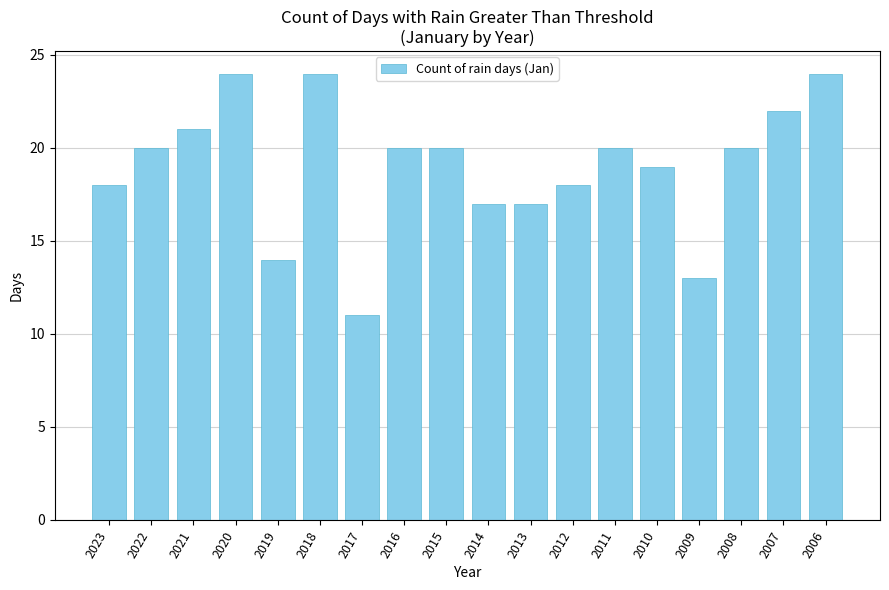

What is the value of the 12th bar from the left?

18